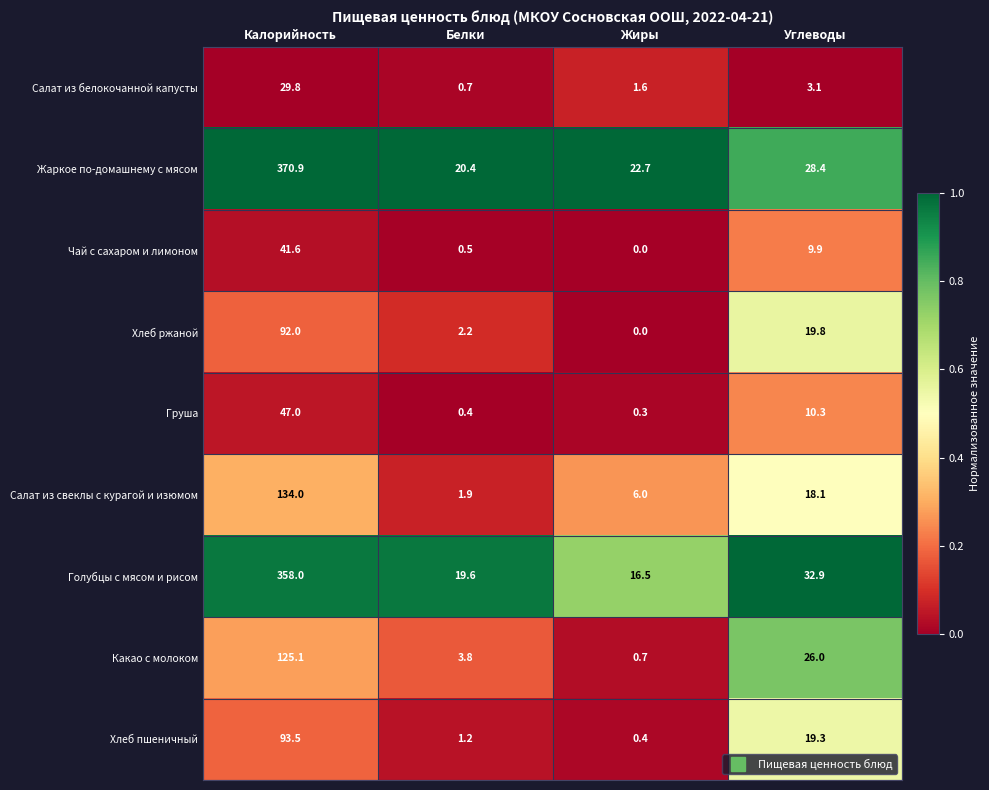

Which series has the largest total across all categories?

Жаркое по-домашнему с мясом